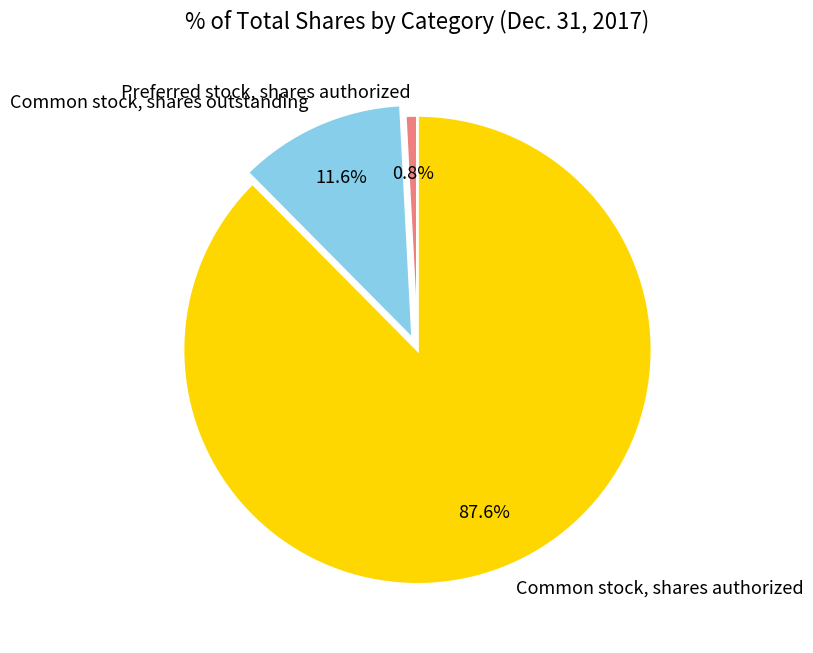

Count the number of slices in the pie.

3